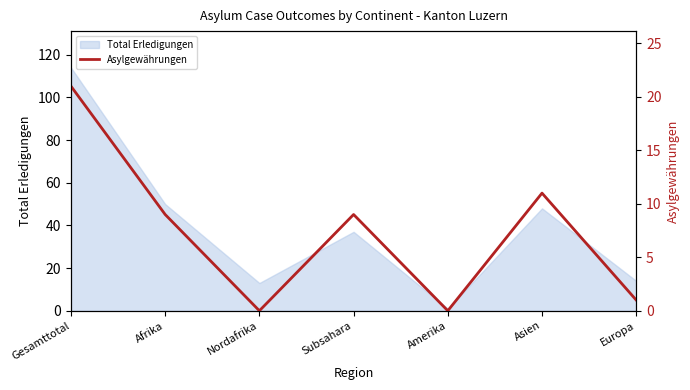

Which has a higher value, Europa or Subsahara?

Subsahara